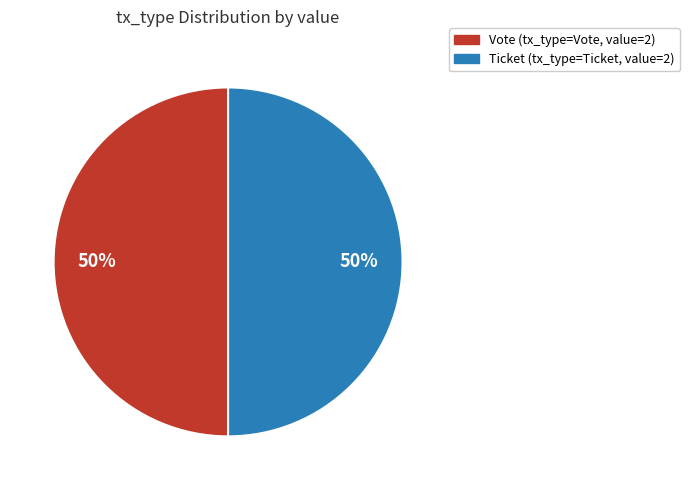

What is the ratio of the value at Vote to the value at Ticket?

1.0